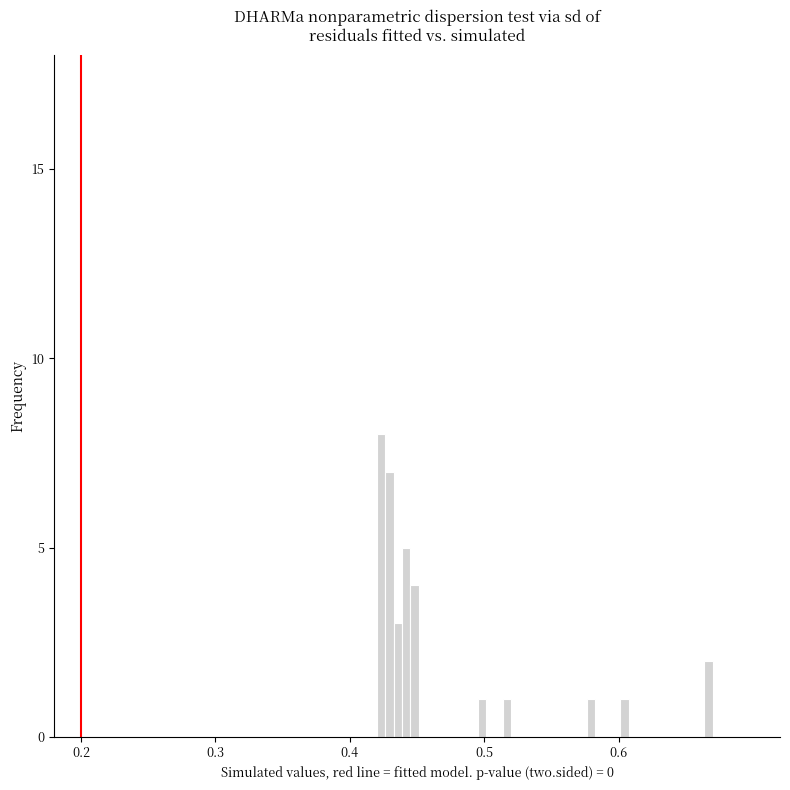

Around what value on the x-axis is the tallest bar? Give the approximate position of its centre, as read against the axis.

0.42